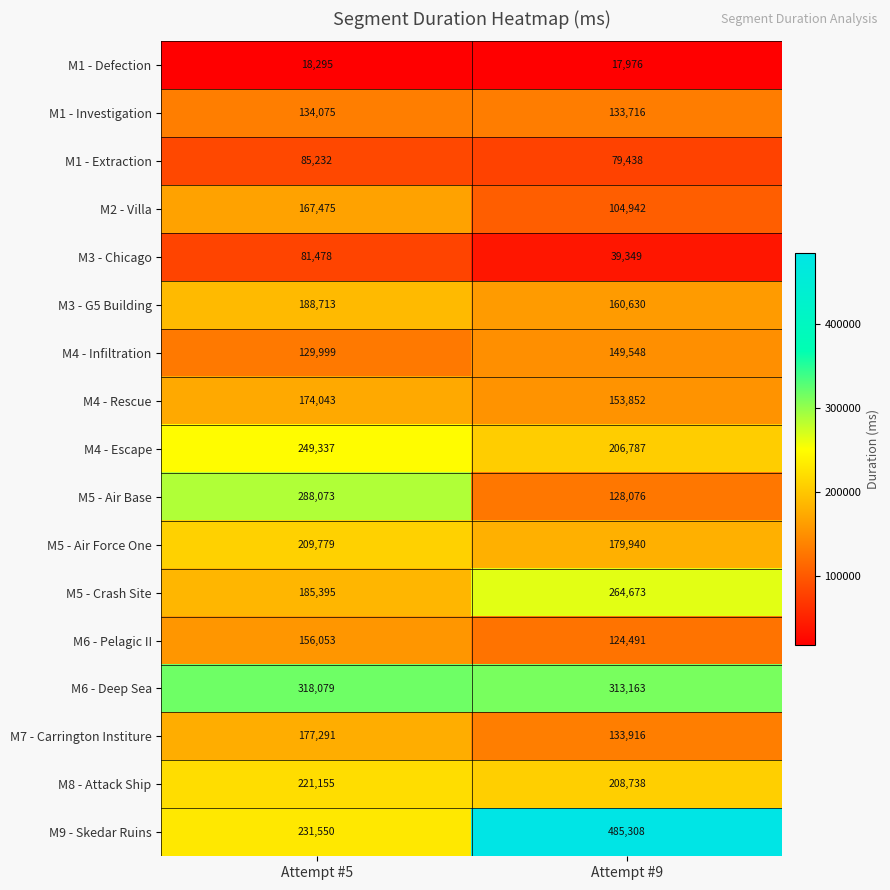

List the series in order of their peak value, highest first.

M9 - Skedar Ruins, M6 - Deep Sea, M5 - Air Base, M5 - Crash Site, M4 - Escape, M8 - Attack Ship, M5 - Air Force One, M3 - G5 Building, M7 - Carrington Institure, M4 - Rescue, M2 - Villa, M6 - Pelagic II, M4 - Infiltration, M1 - Investigation, M1 - Extraction, M3 - Chicago, M1 - Defection